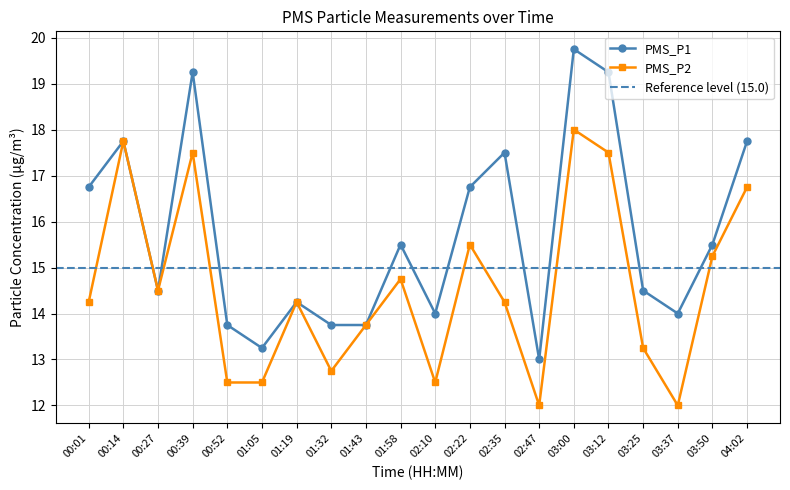

What is the average value of the PMS_P1 series?

15.7